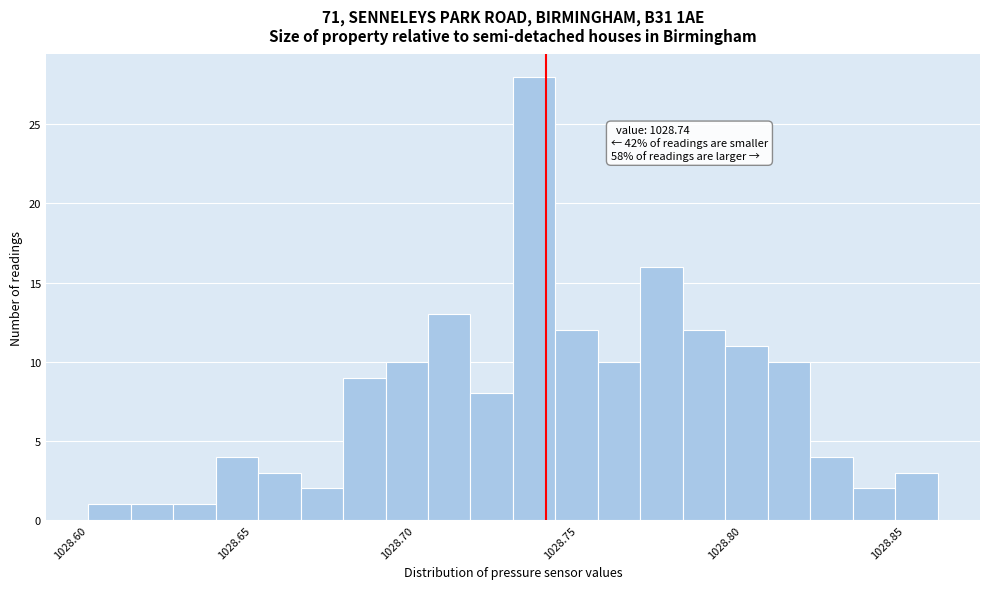

Read against the x-axis, roughly where is the centre of the tallest bar?

1028.735